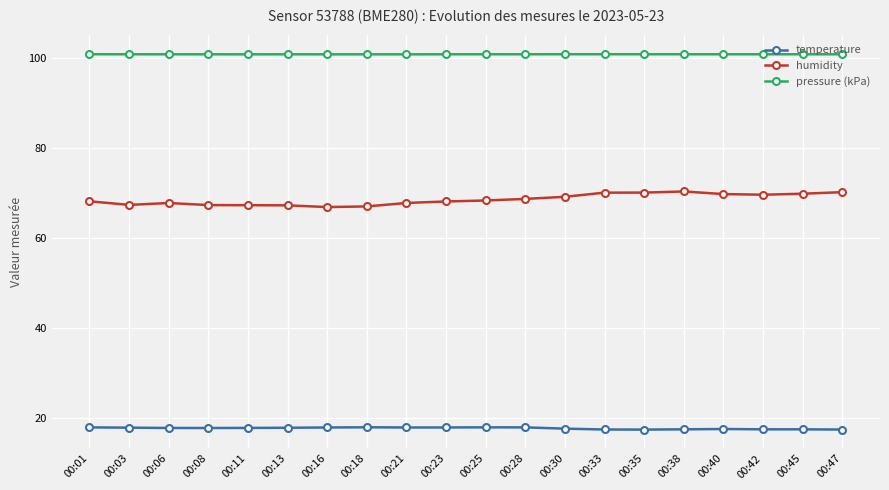

What are all the series names shown in the legend?

temperature, humidity, pressure (kPa)